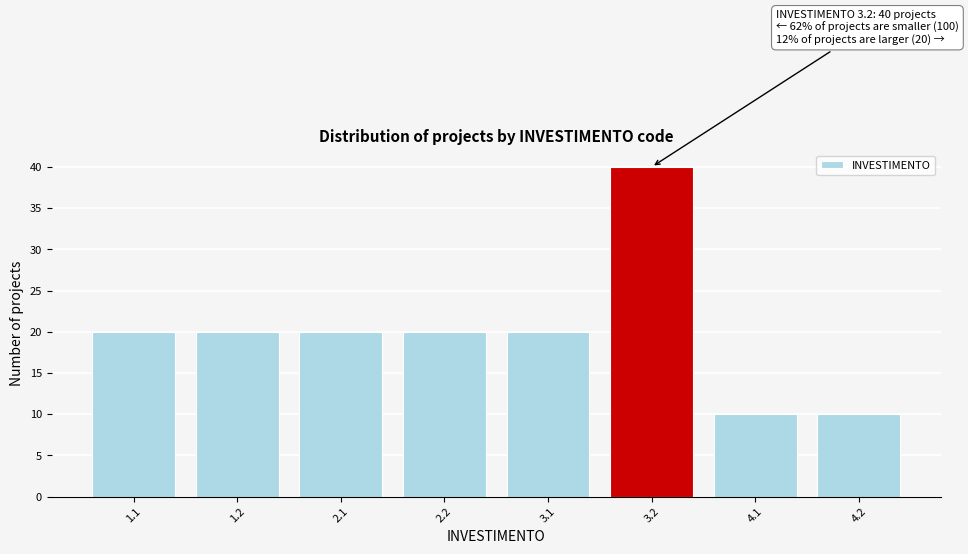

Reading left to right, list all the values displayed in this chart.

1.1=20	1.2=20	2.1=20	2.2=20	3.1=20	3.2=40	4.1=10	4.2=10